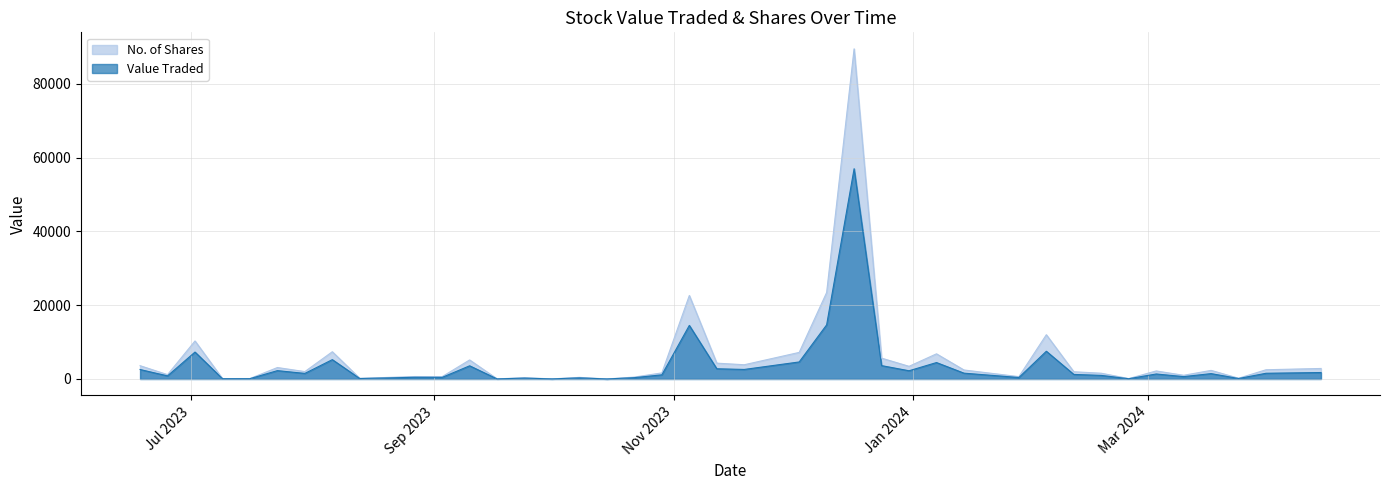

List the series in order of their peak value, lowest first.

Value Traded, No. of Shares